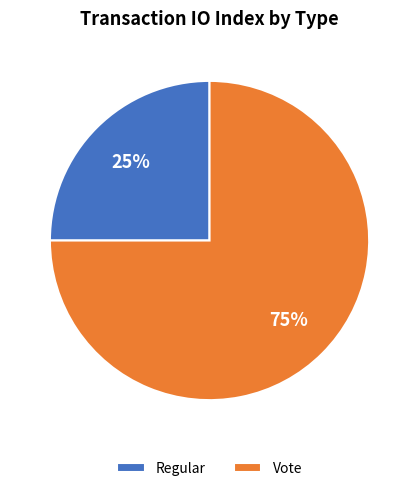

Is Regular the majority of the pie?

No